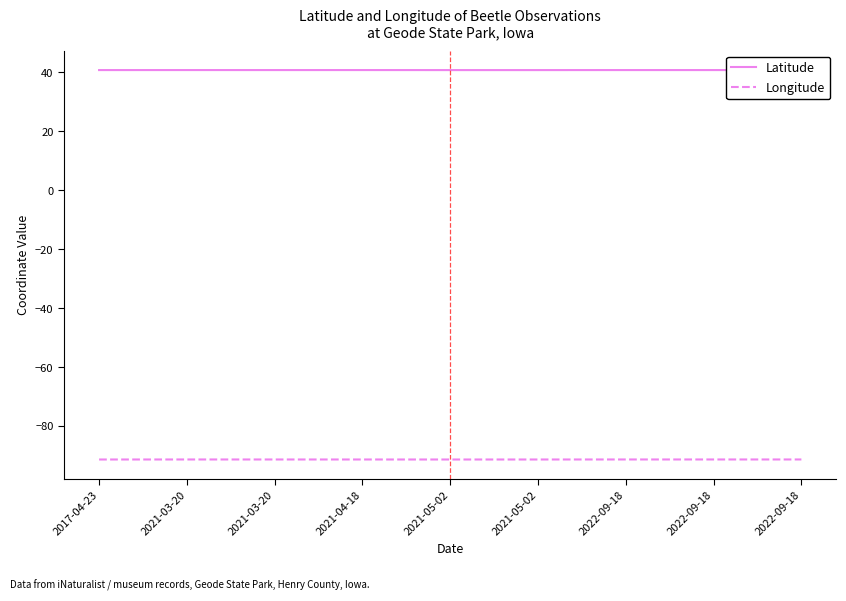

True or false: Longitude has more than 0 interior local peaks.

True